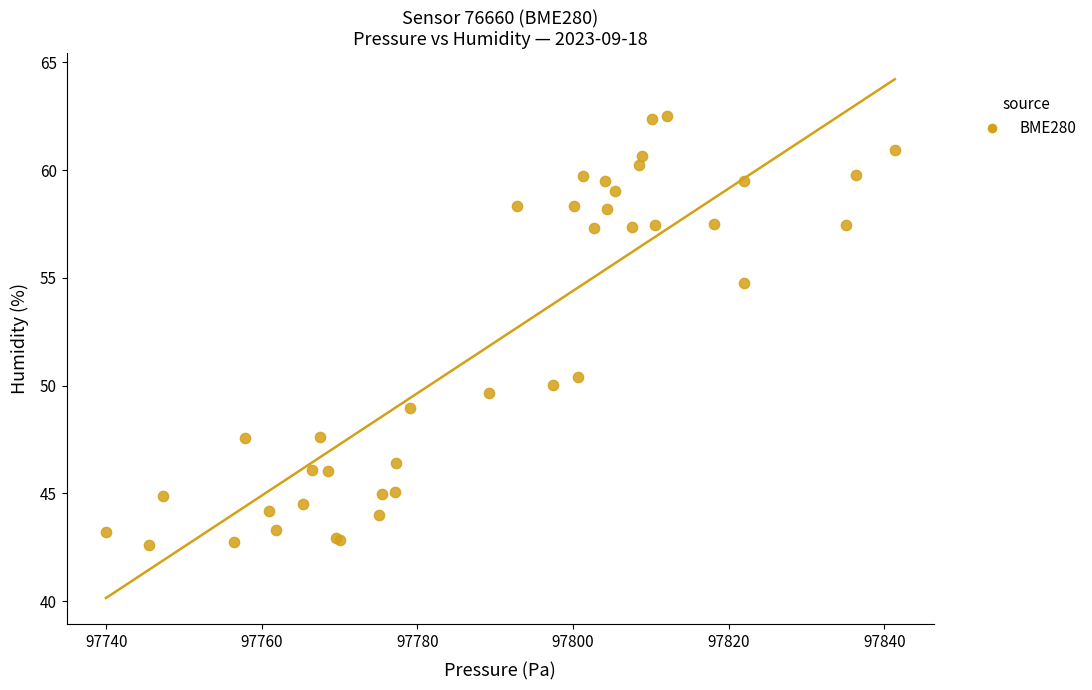

What Y value in the scatter plot is closest to 52?

50.4